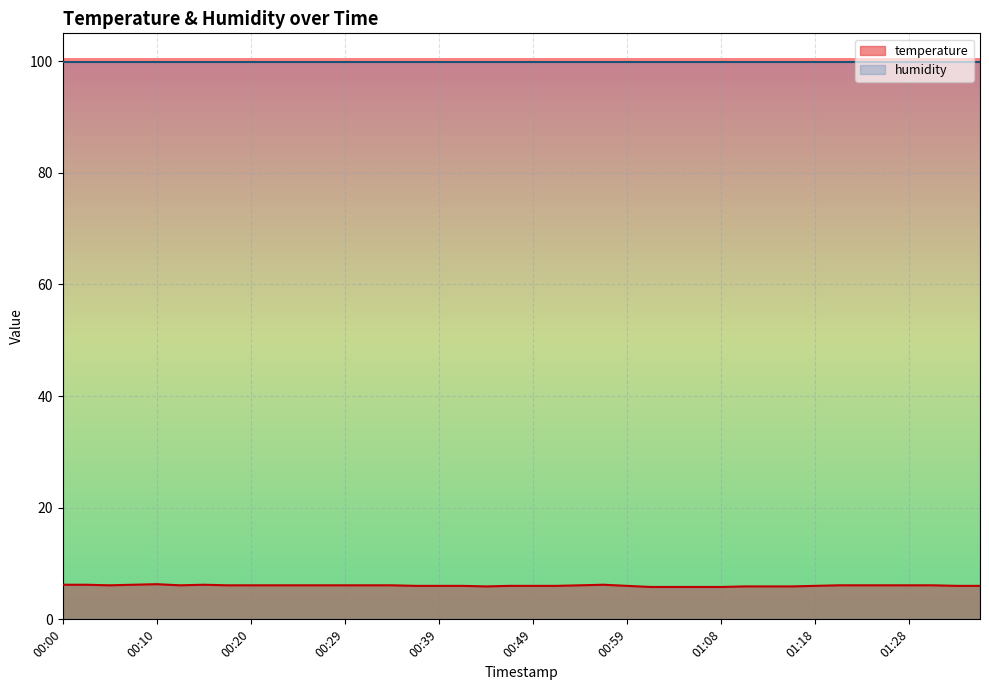

What is the ratio of the value at 01:08 to the value at 01:16?

1.0